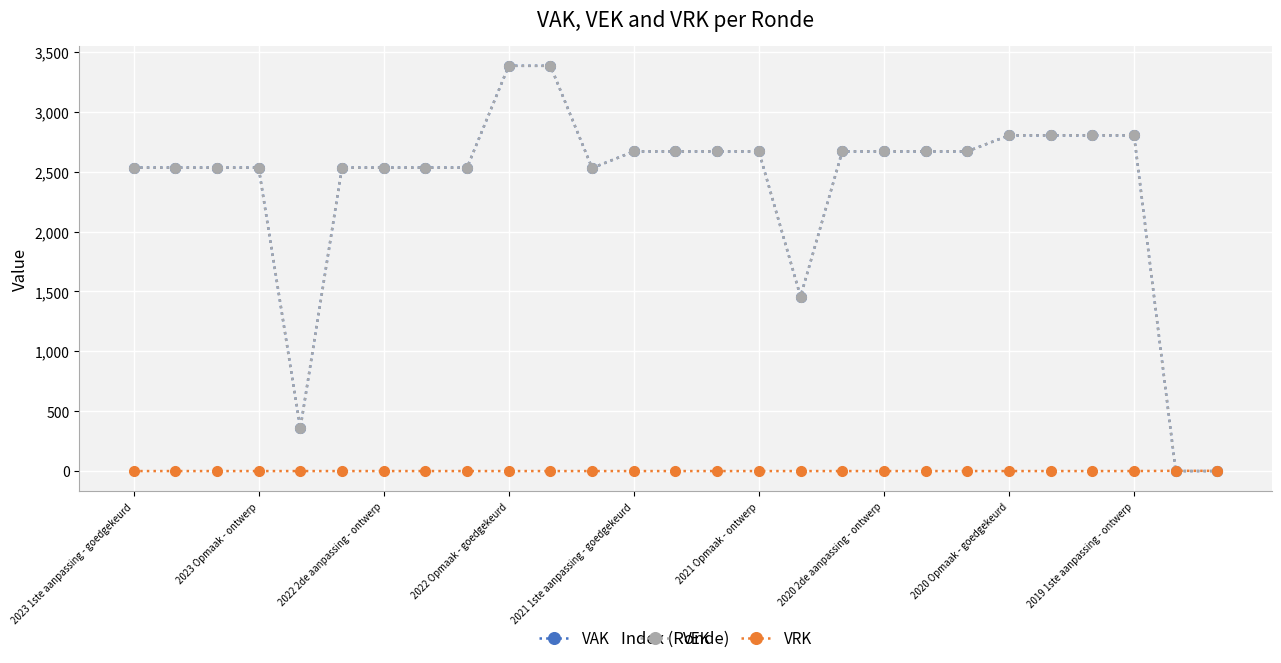

Does the chart have visible grid lines?

Yes